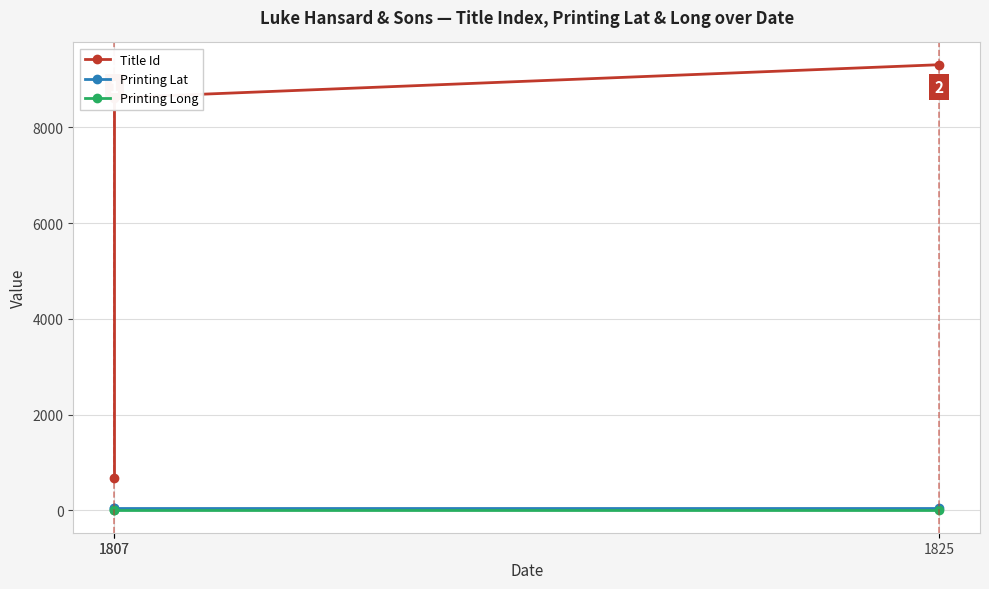

True or false: Title Id has a value of 687.0 at 1807.

True